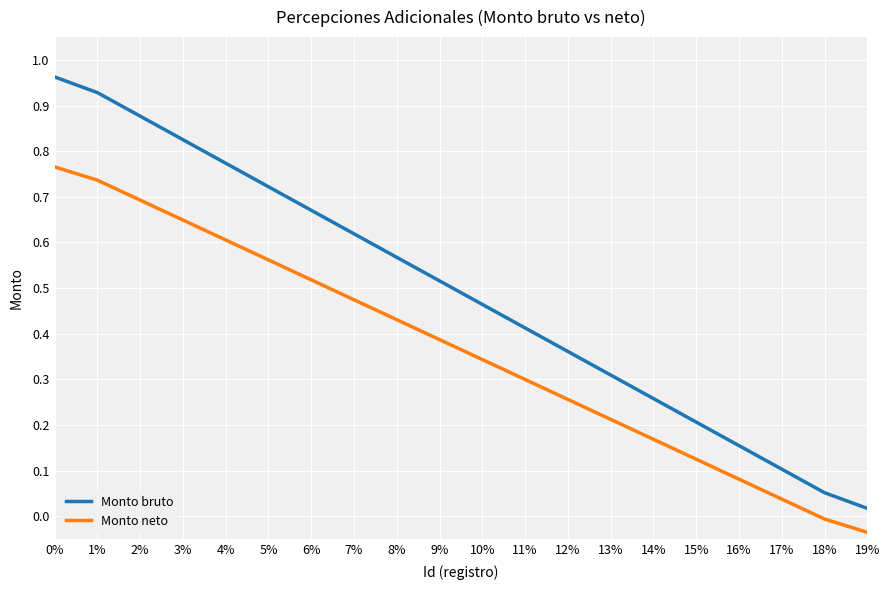

Which series has the widest spread of values?

Monto bruto